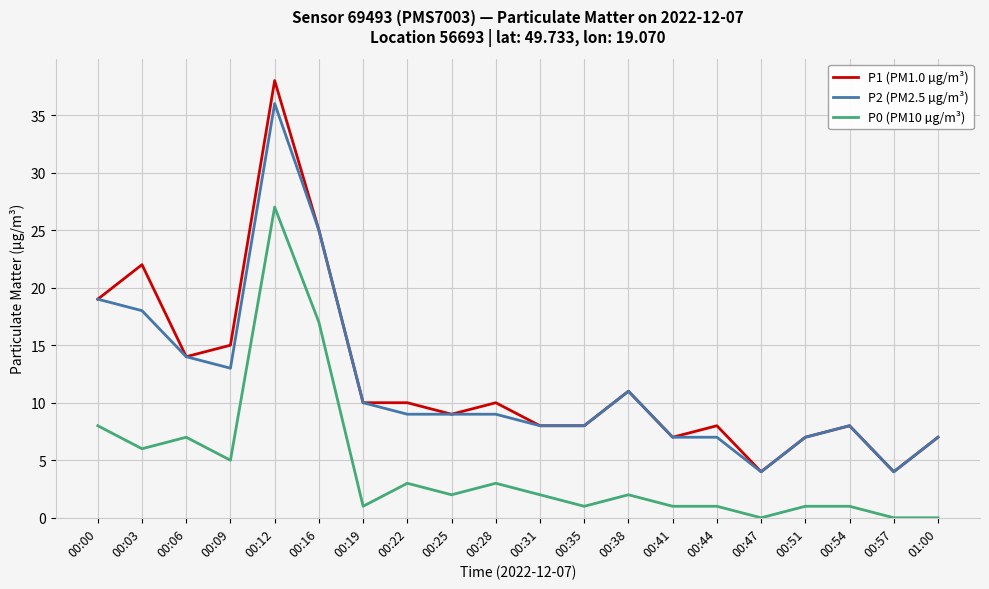

List the series in order of their peak value, highest first.

P1 (PM1.0 µg/m³), P2 (PM2.5 µg/m³), P0 (PM10 µg/m³)